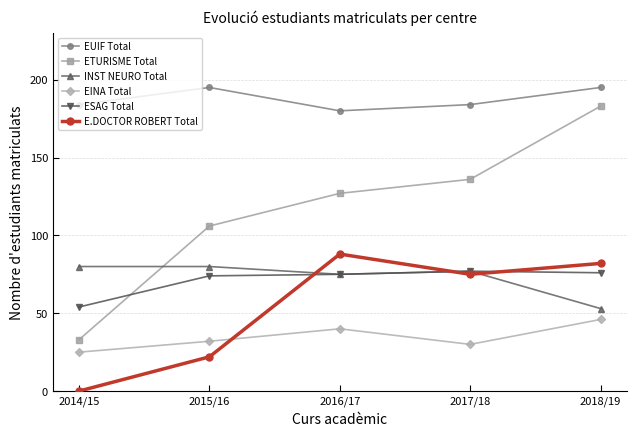

Which series has the largest range (max minus min)?

ETURISME Total